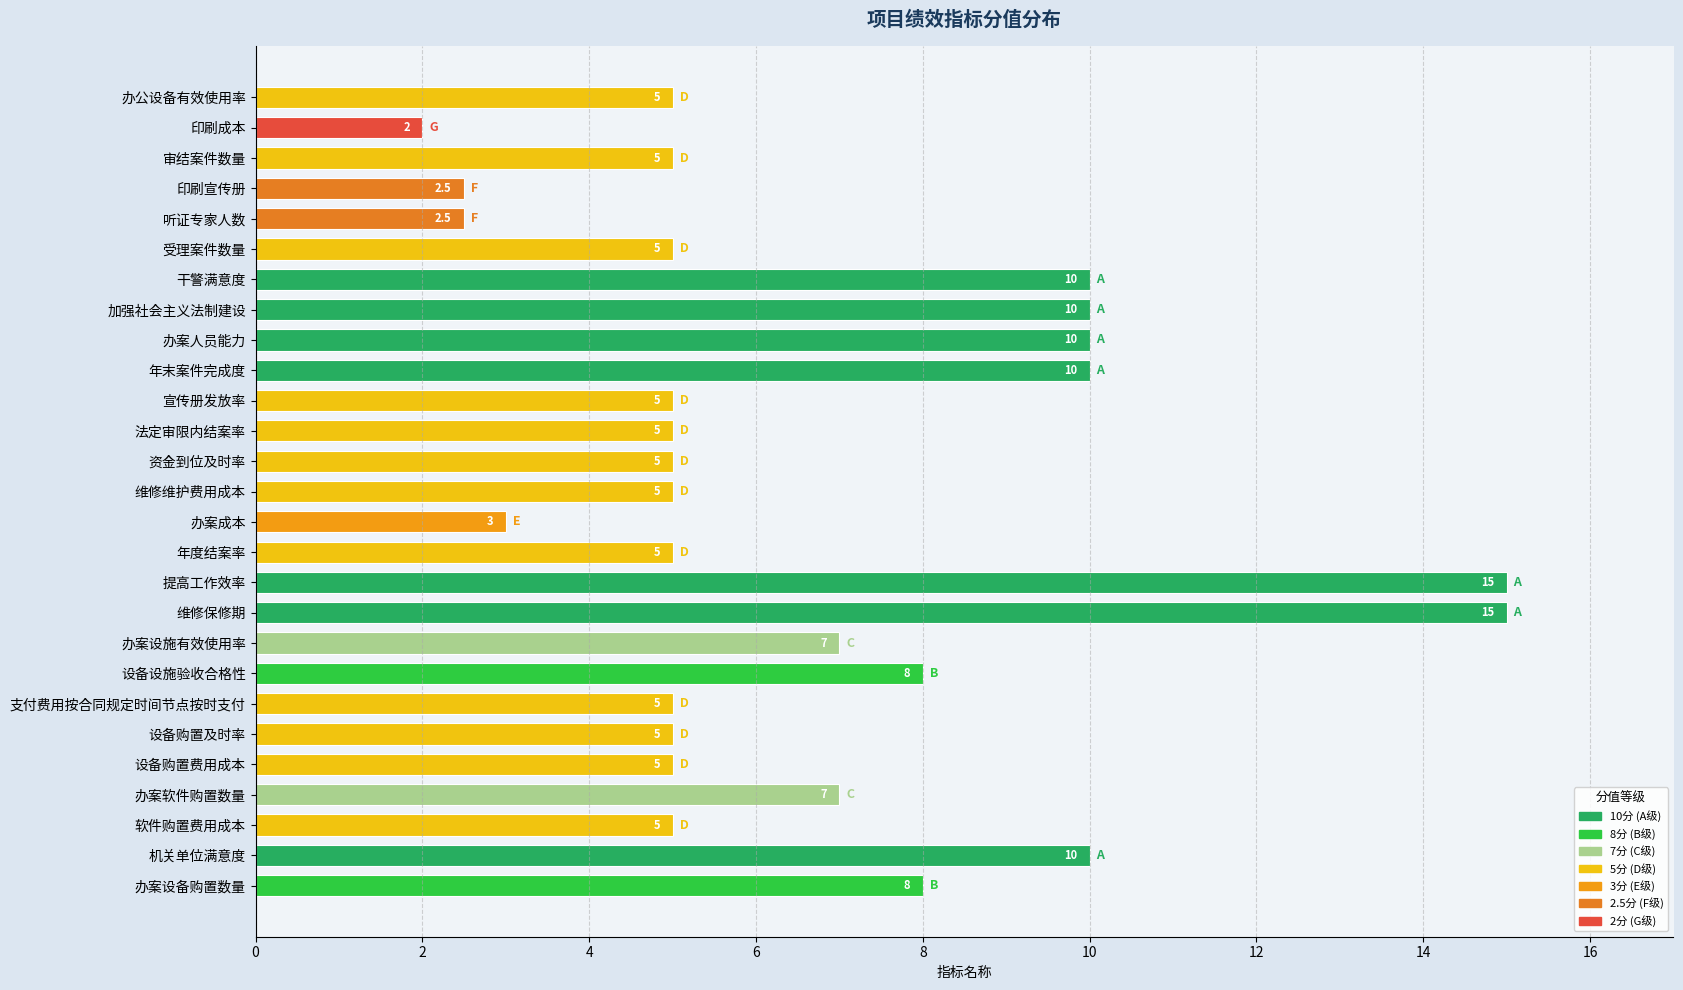

What is the difference between the maximum and minimum values?

13.0